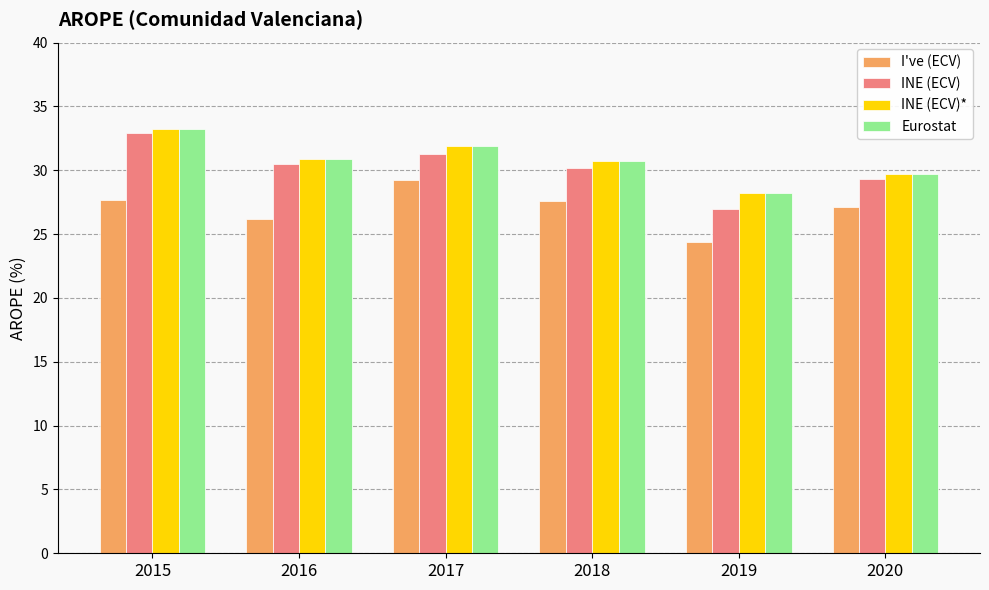

The I've (ECV) series shows 24.4 at 2019. True or false?

True